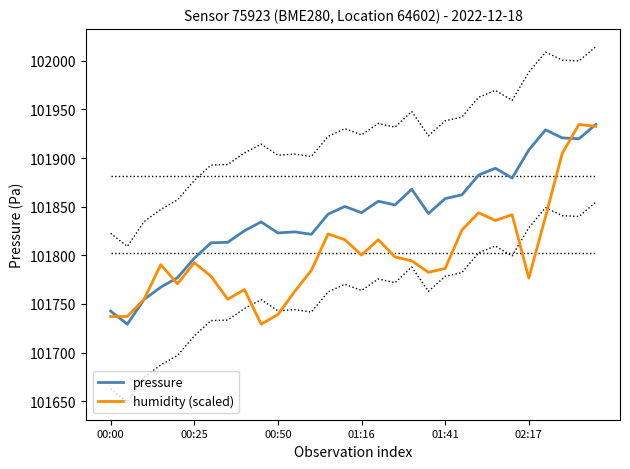

The value of humidity (scaled) at 11 is 68078.1. True or false?

False